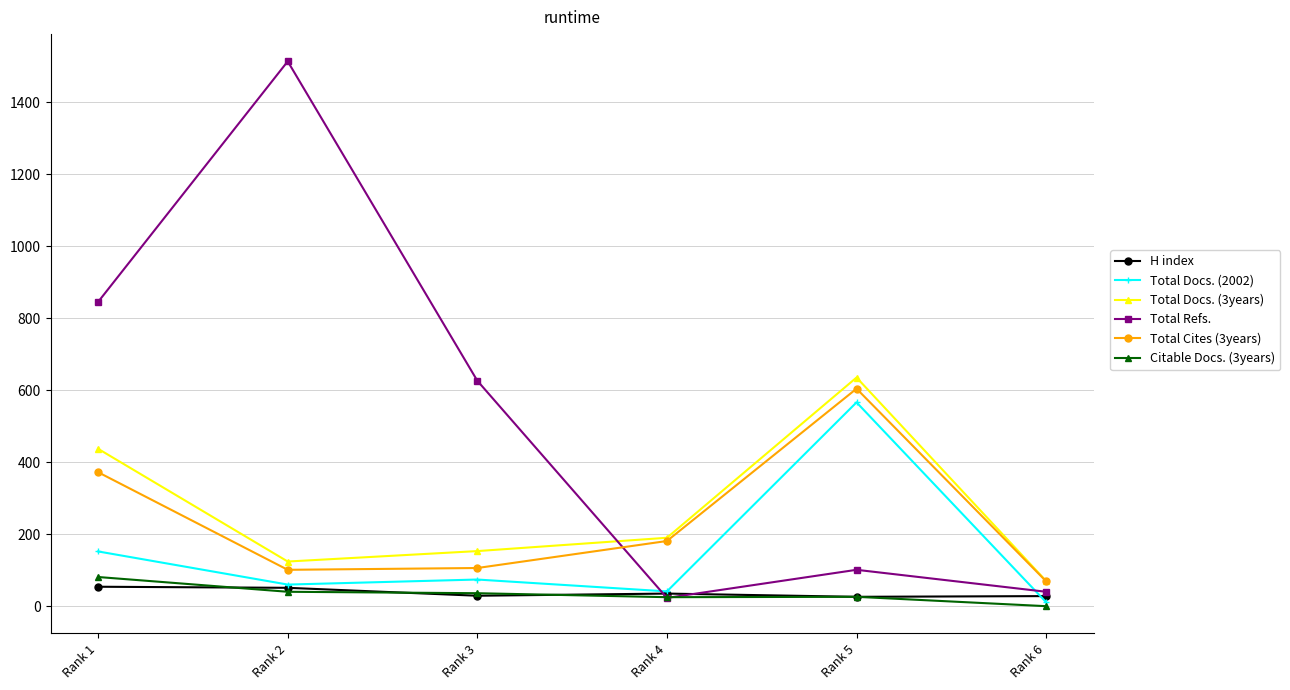

Which series has the widest spread of values?

Total Refs.